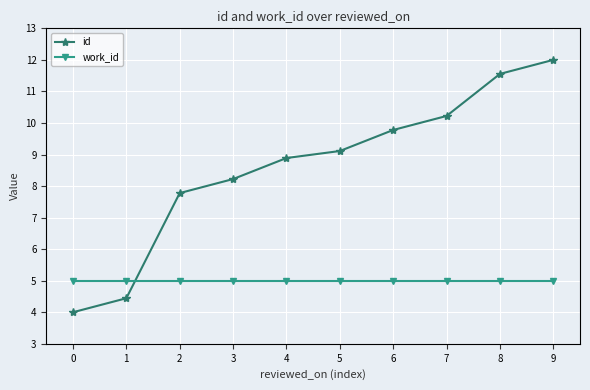

Reading left to right, what are all the values shown in this chart?

id: 4.0	4.4	7.8	8.2	8.9	9.1	9.8	10.2	11.6	12.0
work_id: 5.0	5.0	5.0	5.0	5.0	5.0	5.0	5.0	5.0	5.0